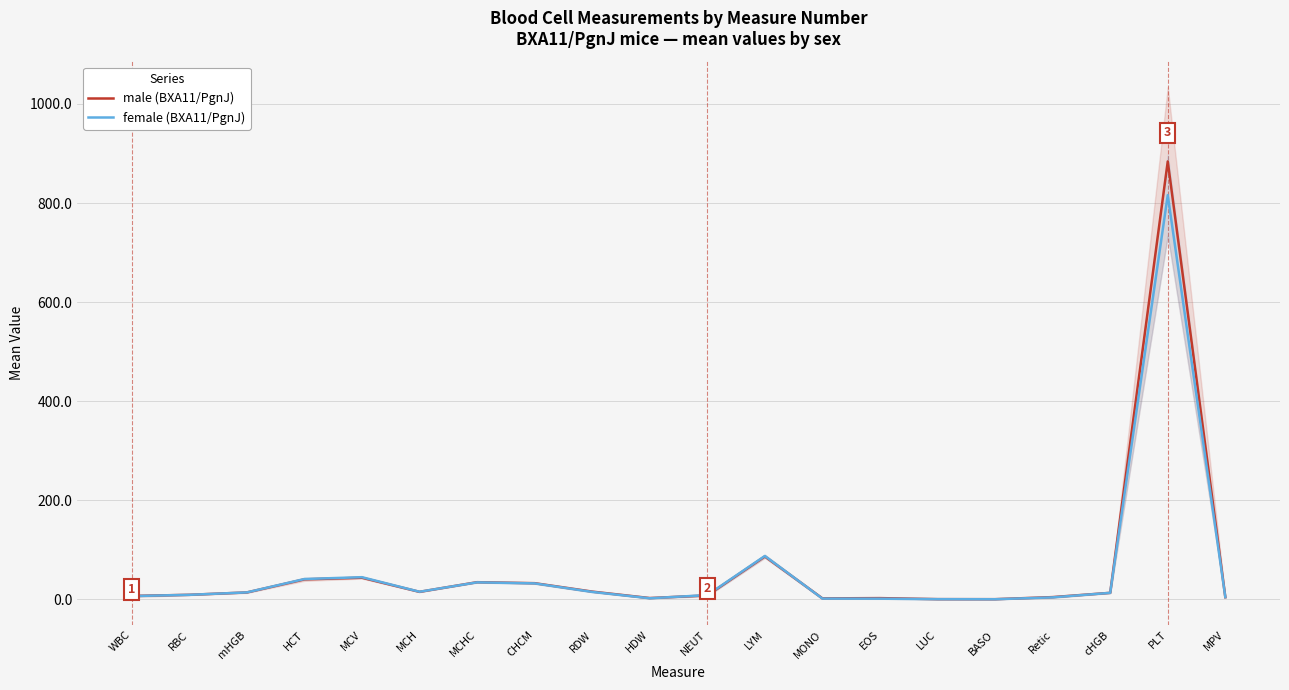

Reading left to right, what are all the values shown in this chart?

male (BXA11/PgnJ): WBC=6.9	RBC=9.2	mHGB=14.0	HCT=40.4	MCV=43.7	MCH=15.2	MCHC=34.7	CHCM=32.7	RDW=15.7	HDW=2.7	NEUT=8.0	LYM=86.6	MONO=2.0	EOS=2.6	LUC=0.5	BASO=0.4	Retic=4.6	cHGB=13.2	PLT=884.0	MPV=4.3
female (BXA11/PgnJ): WBC=6.7	RBC=9.2	mHGB=14.1	HCT=41.1	MCV=44.8	MCH=15.4	MCHC=34.4	CHCM=32.3	RDW=15.1	HDW=2.2	NEUT=8.7	LYM=87.6	MONO=1.6	EOS=1.4	LUC=0.4	BASO=0.3	Retic=4.0	cHGB=13.2	PLT=816.0	MPV=4.6